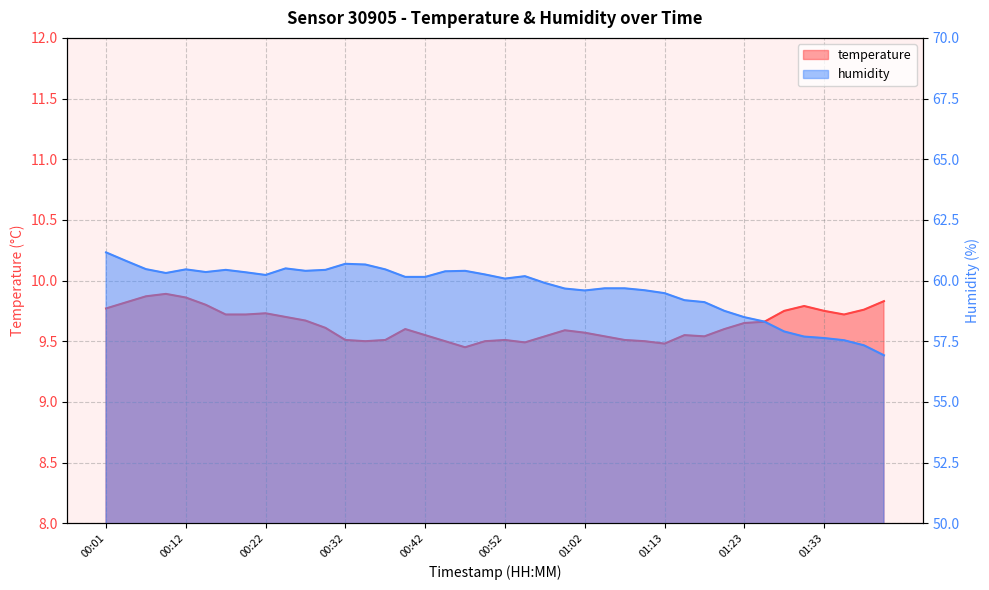

What is the maximum value for temperature?

9.9